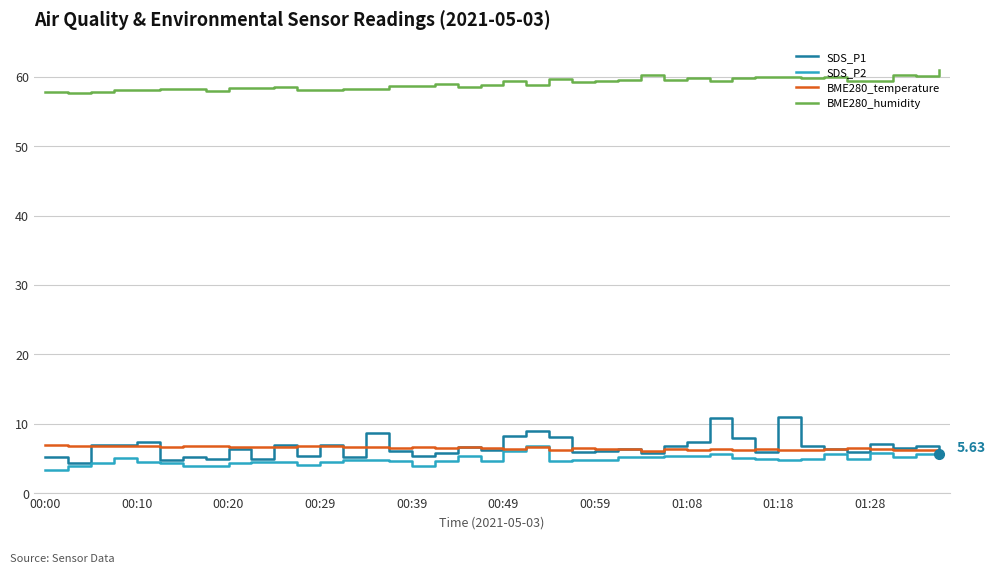

What is the minimum value shown in the chart?

3.3